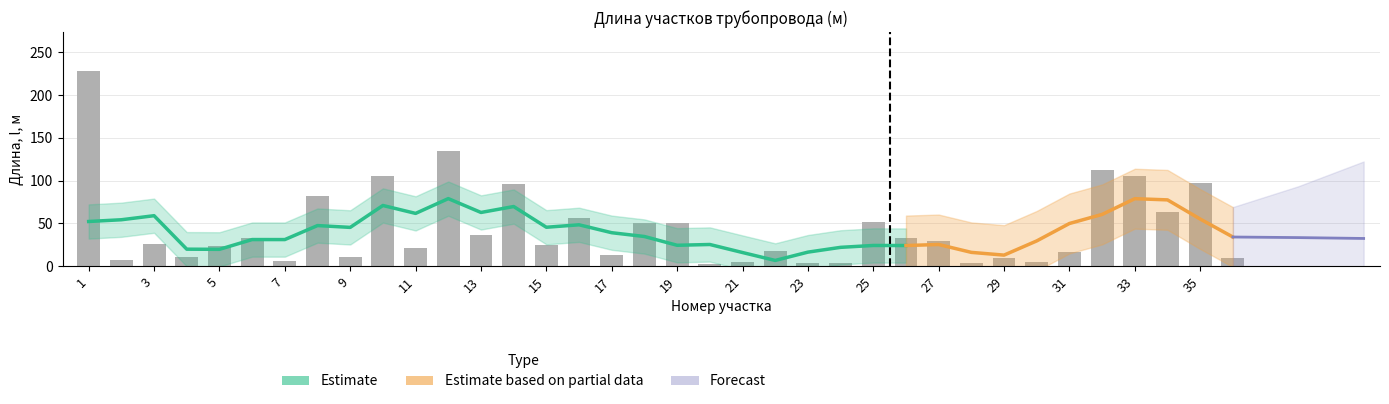

Does the chart contain stacked bars?

No